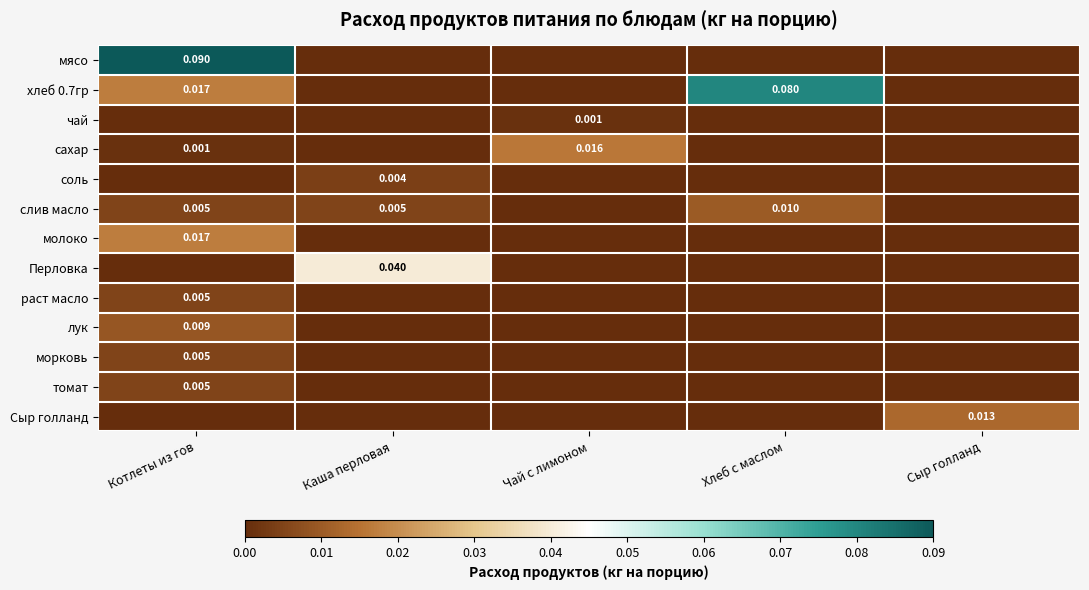

How many positive values does the лук series have?

1